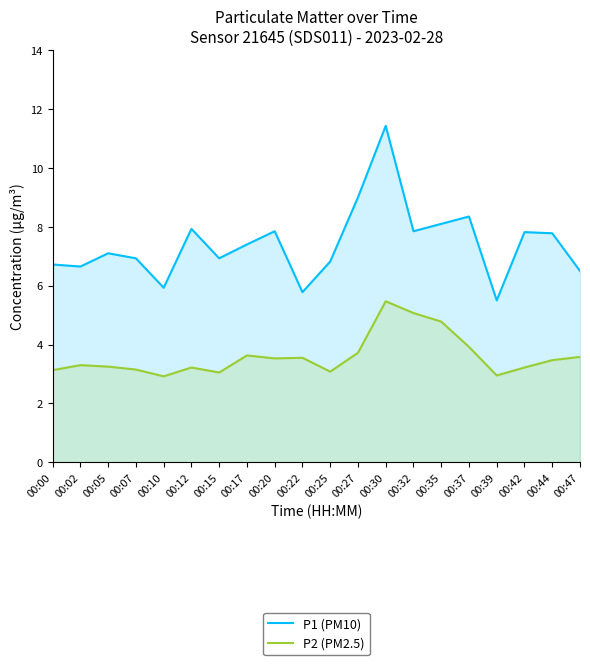

What is the lowest value of the P2 (PM2.5) series?

2.9